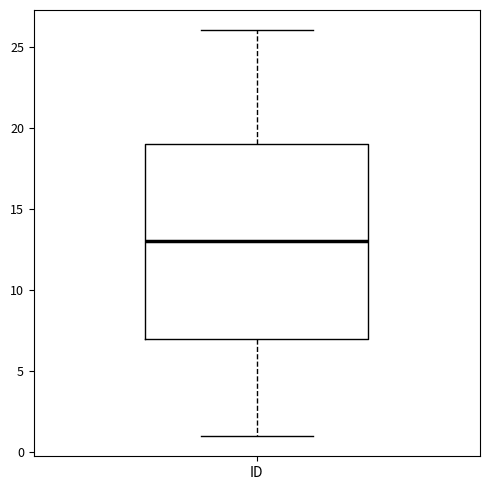

Read this box plot against the y-axis: the position of the median line, the range covered by the box, and the ends of both whiskers. The values are not printed on the chart, so give them approximately, as read against the axis.

median 13, box 7 to 19, whiskers 1 to 26